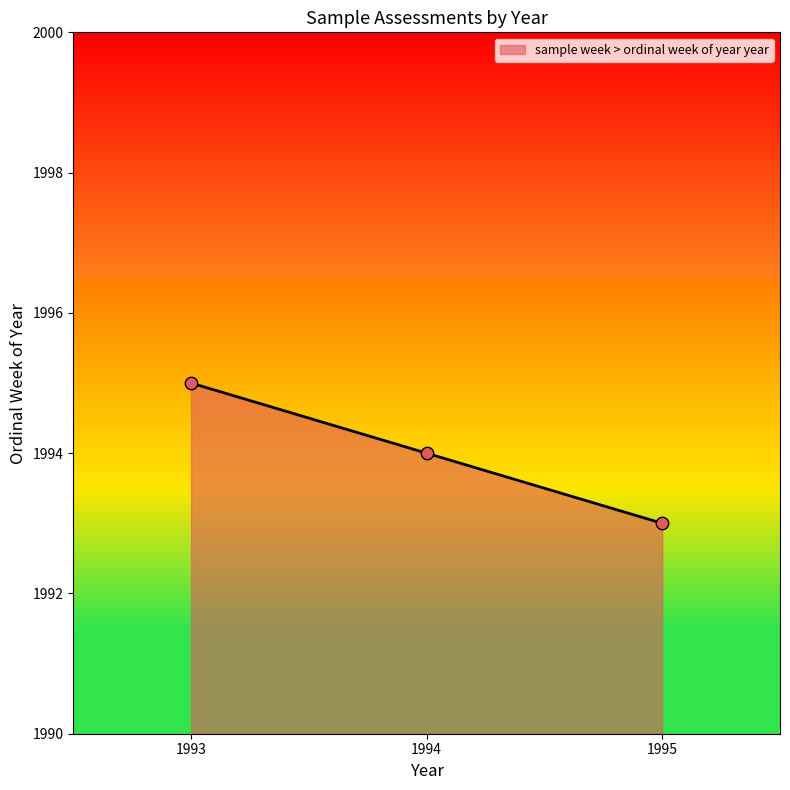

Approximately how many times larger is the value at 1995 compared to 1994?

1.0